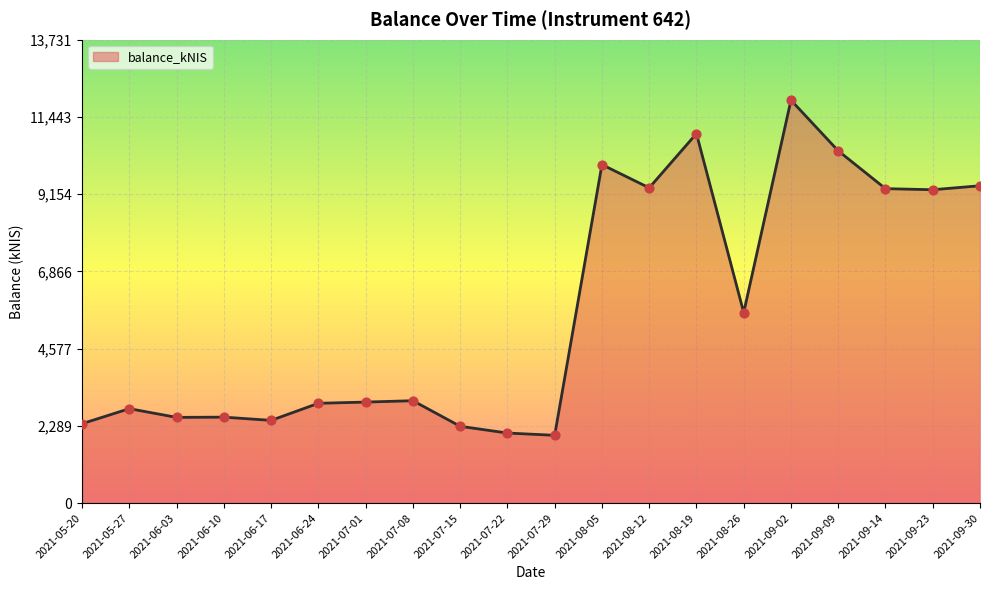

What is the ratio of the value at 2021-07-15 to the value at 2021-06-24?

0.8